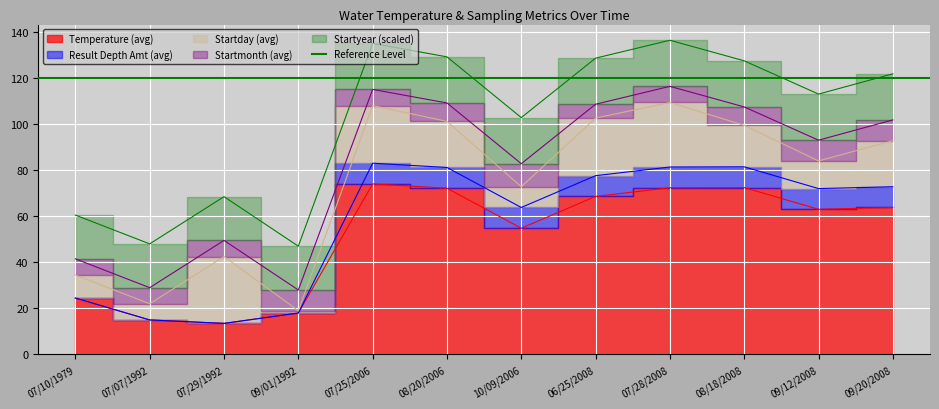

What is the label of the 10th point from the left?

08/18/2008